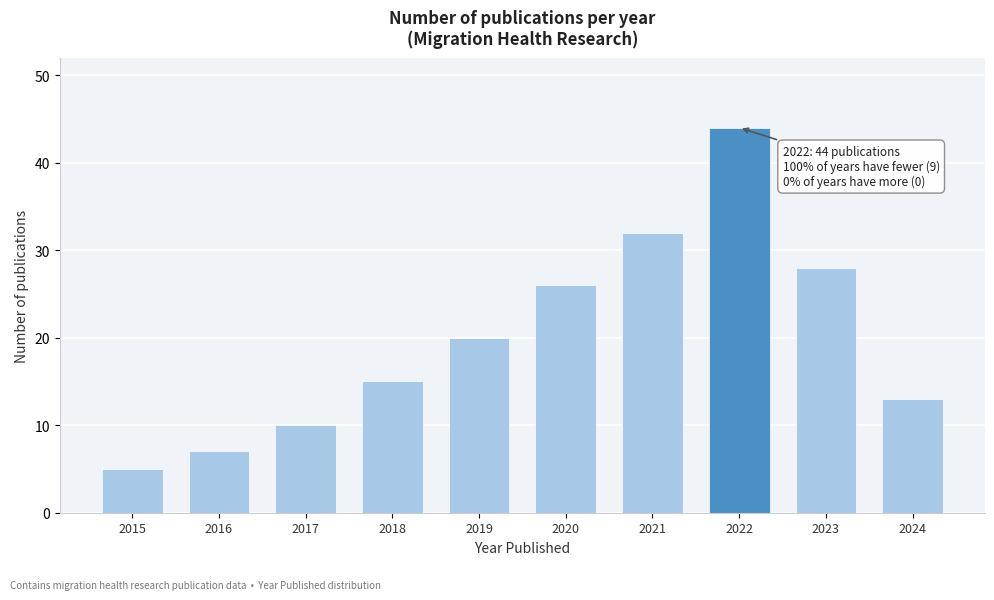

Reading left to right, transcribe all the data shown in this chart.

5	7	10	15	20	26	32	44	28	13